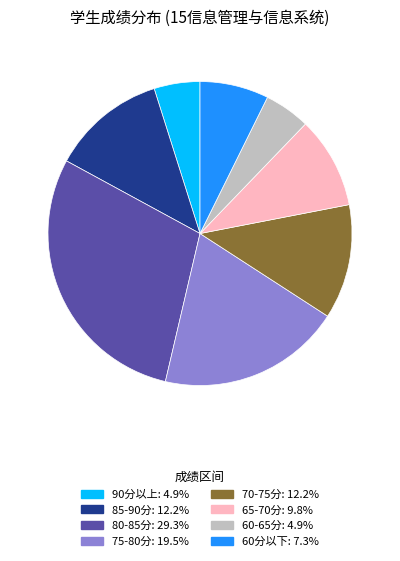

Does any single category account for the majority?

No